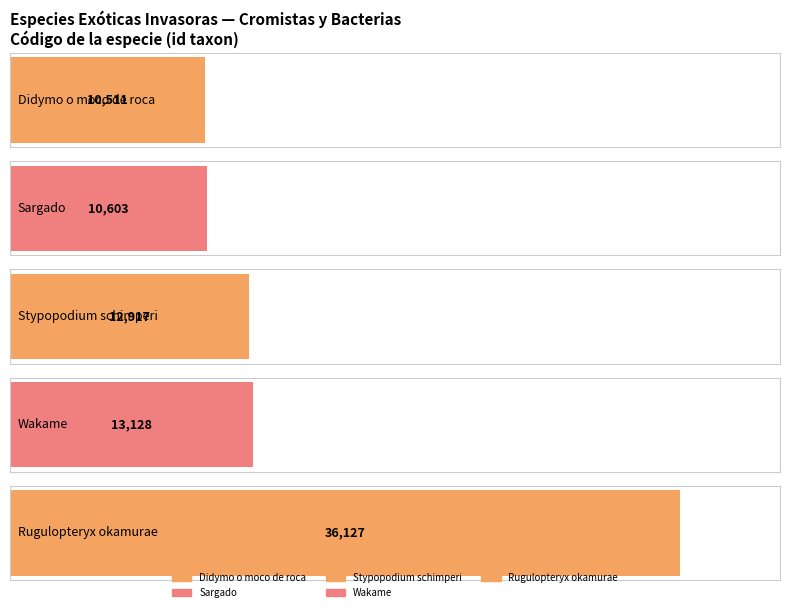

At which category does the chart reach its peak across all series?

Rugulopteryx okamurae